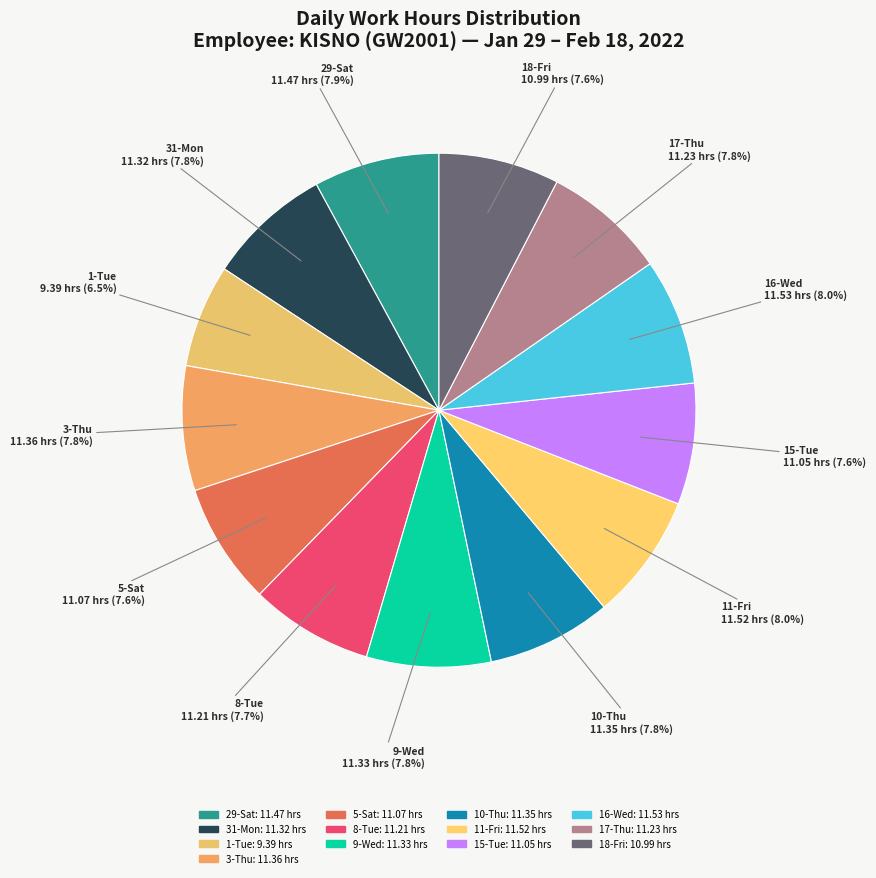

To the nearest percent, what is the average slice percentage?

8%